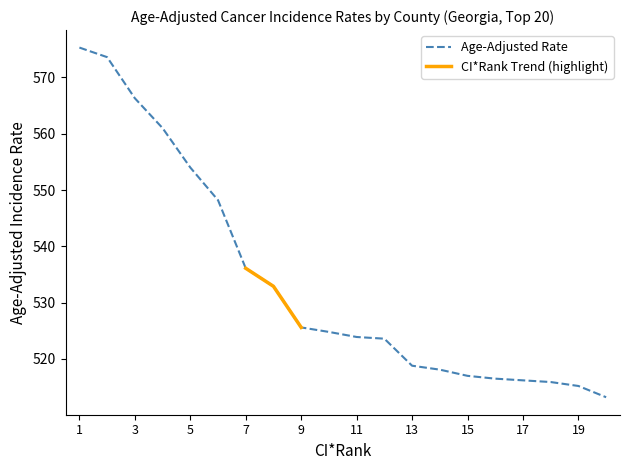

What is the difference between the second highest and minimum values?

60.4